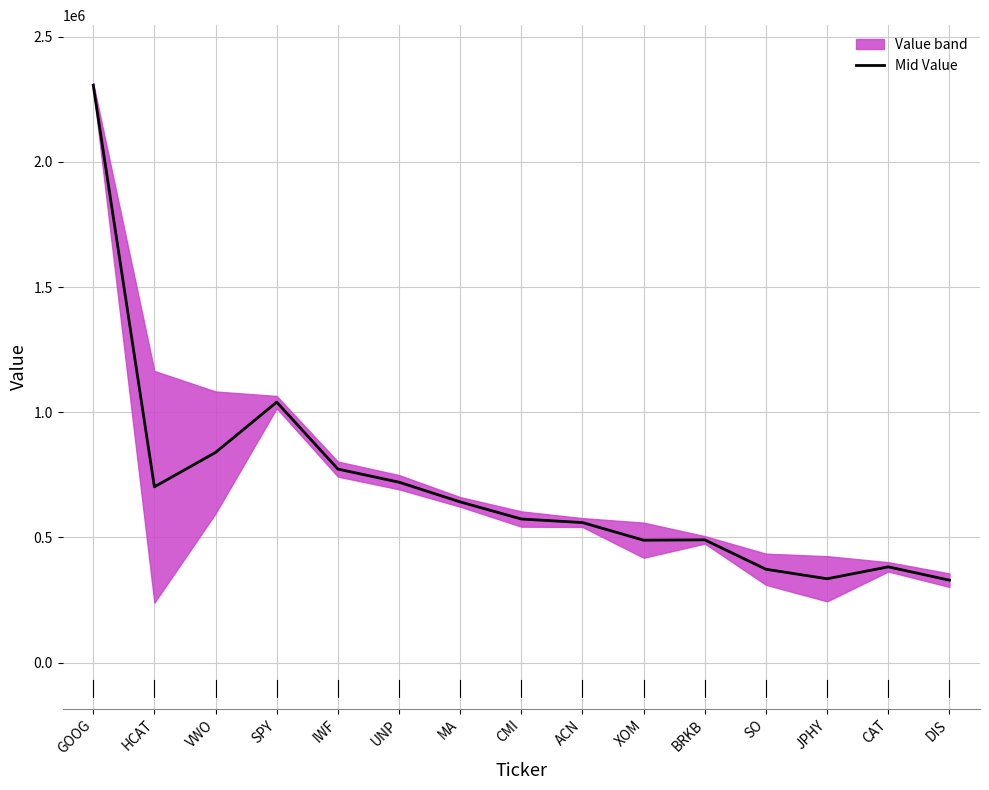

Reading left to right, extract all data points from this chart.

2306396.1	702000.0	839393.4	1040537.6	772974.7	720521.1	641799.6	573445.4	559252.6	488778.4	490148.2	372728.4	334726.9	382308.1	329036.4